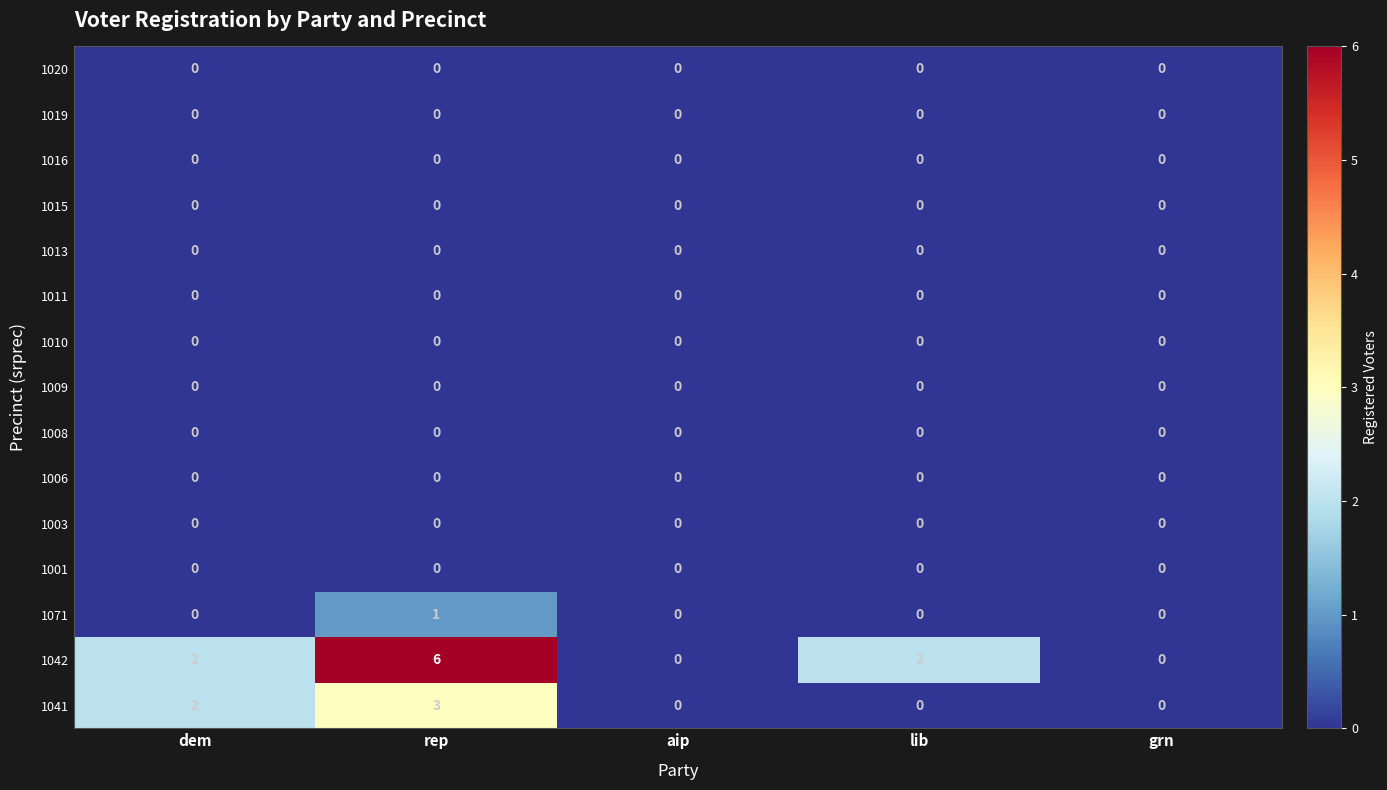

What is the total value across all series at rep?

10